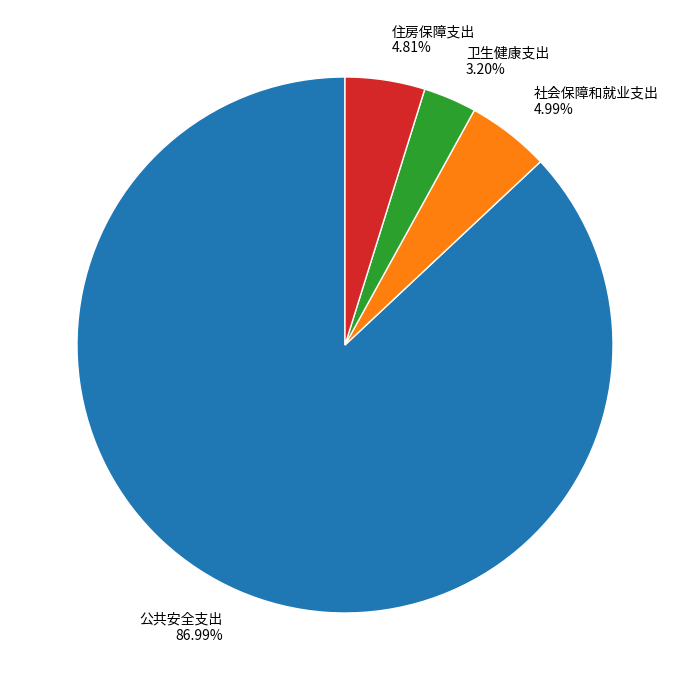

How many segments does this pie chart have?

4